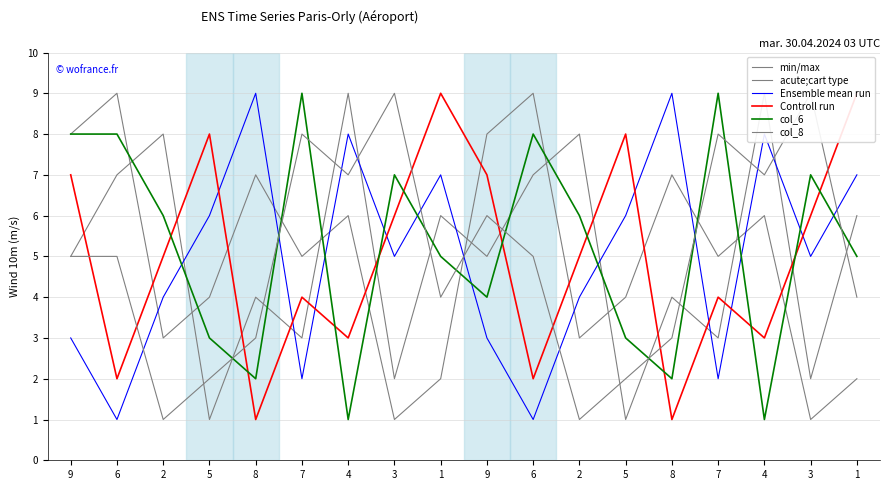

True or false: Controll run has more than 1 points higher than both neighbors.

True